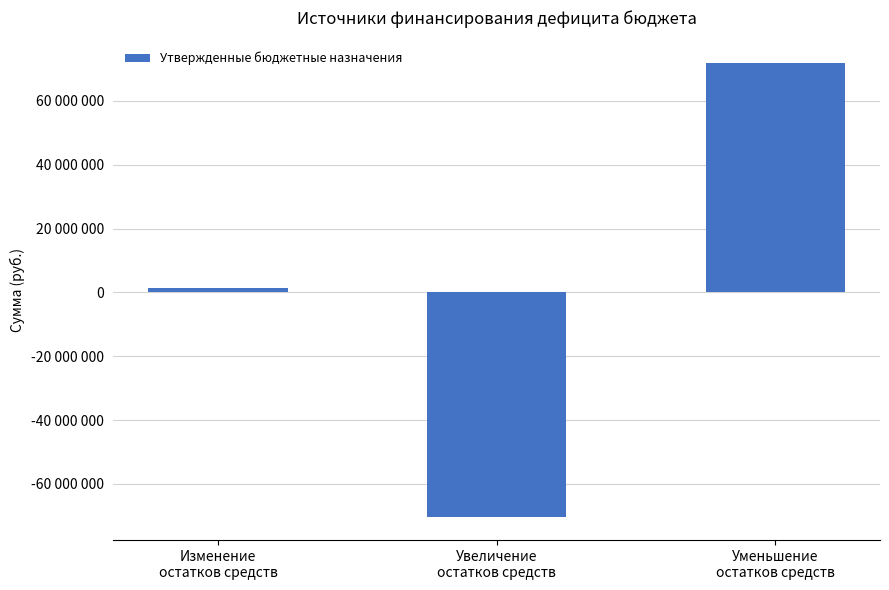

Which has a higher value, Уменьшение
остатков средств or Изменение
остатков средств?

Уменьшение
остатков средств